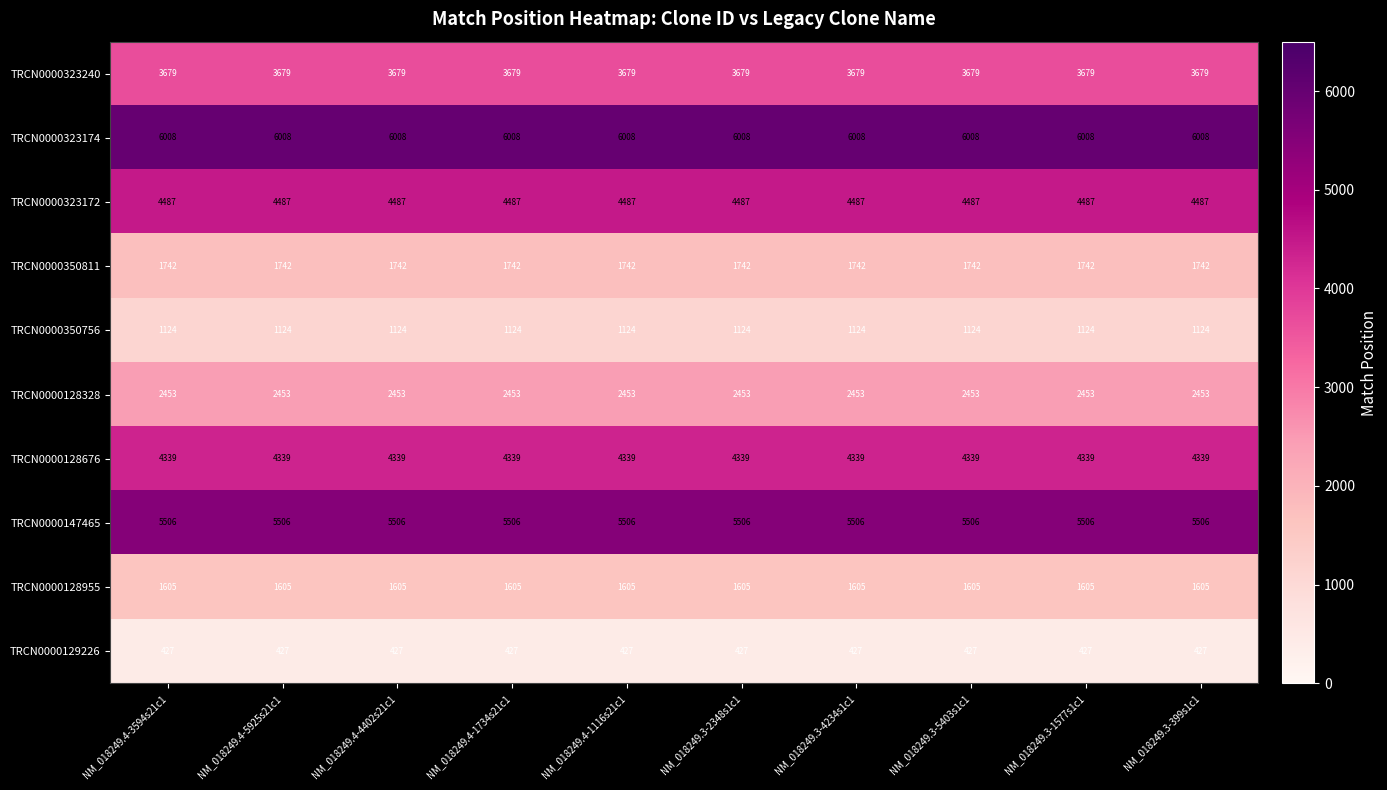

What is the total value across all series at NM_018249.3-399s1c1?

31370